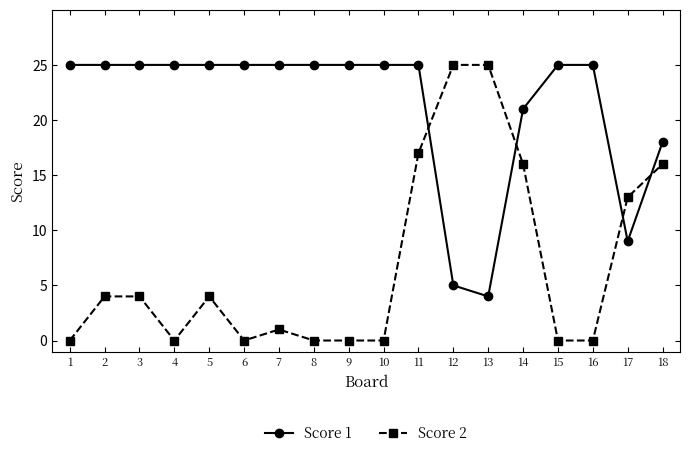

Is the value of Score 2 at 2 greater than the value of Score 1 at 6?

No